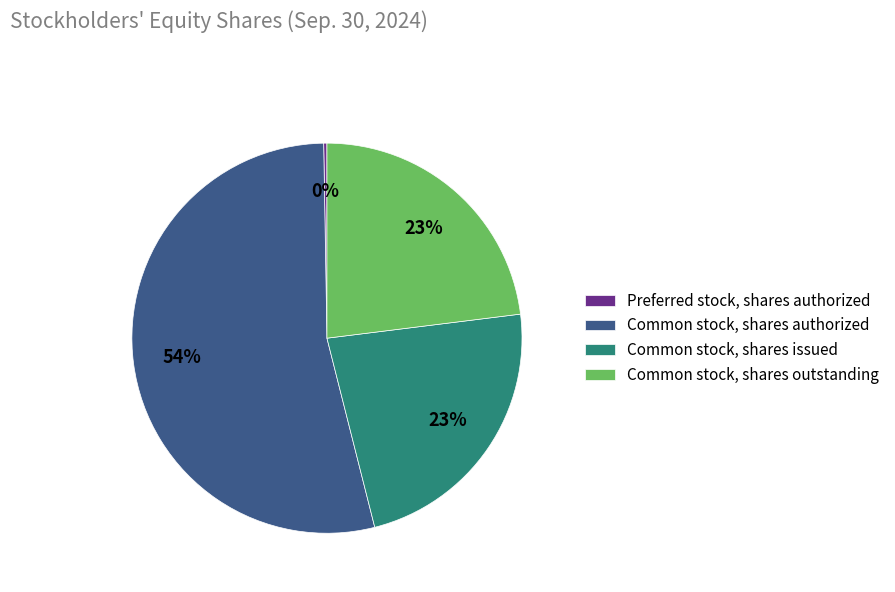

Combined, do Common stock, shares outstanding and Common stock, shares authorized account for over 50%?

Yes